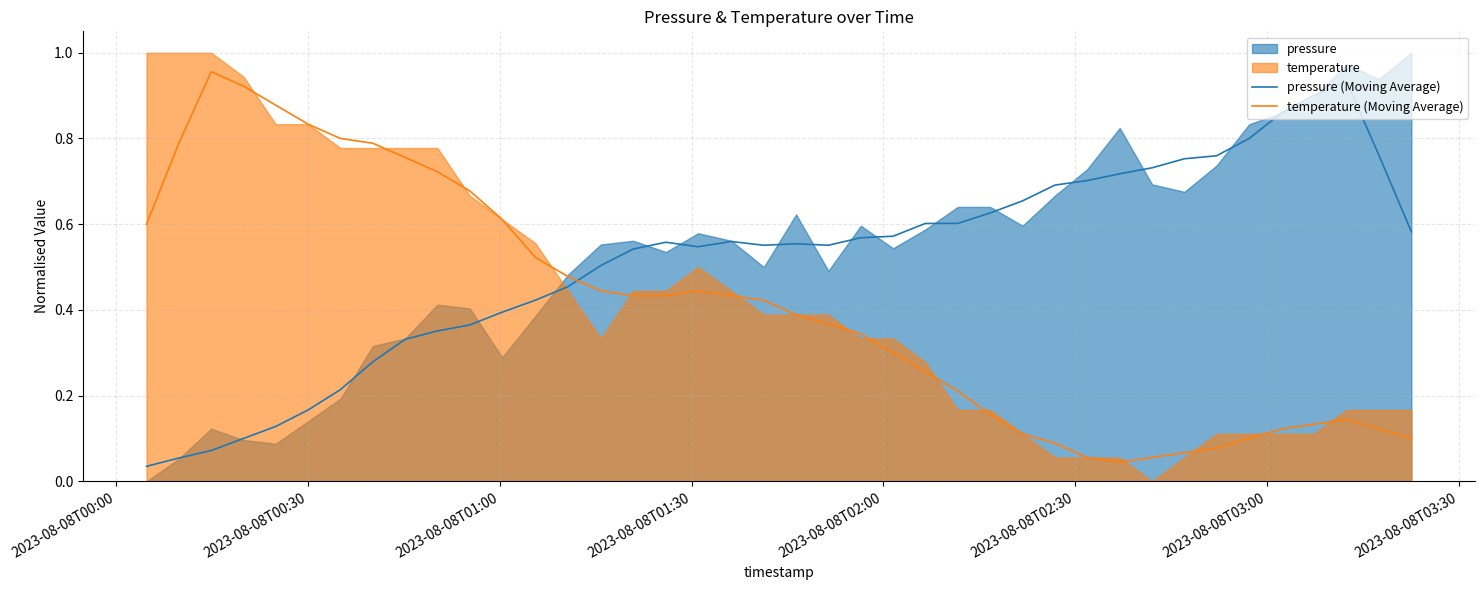

Which series has the largest total across all categories?

pressure (Moving Average)